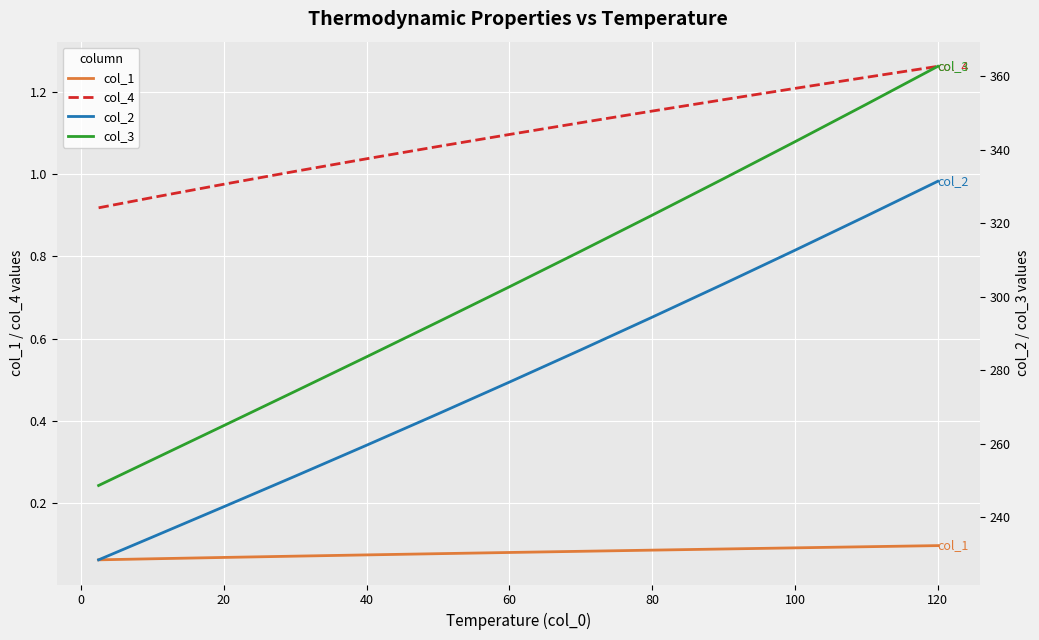

True or false: col_4 and col_1 intersect in this chart.

False